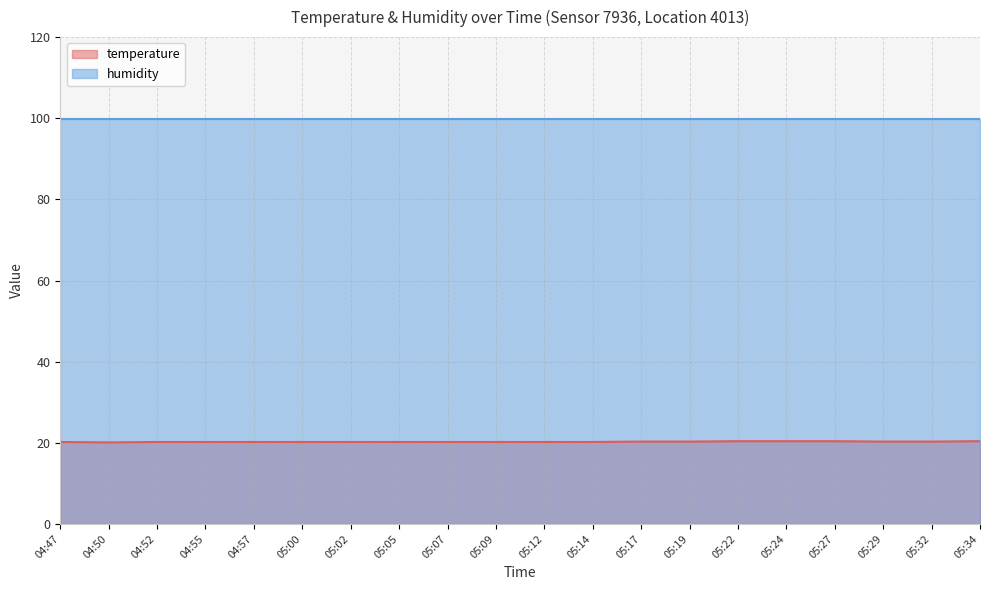

What is the label of the 16th point from the right?

04:57